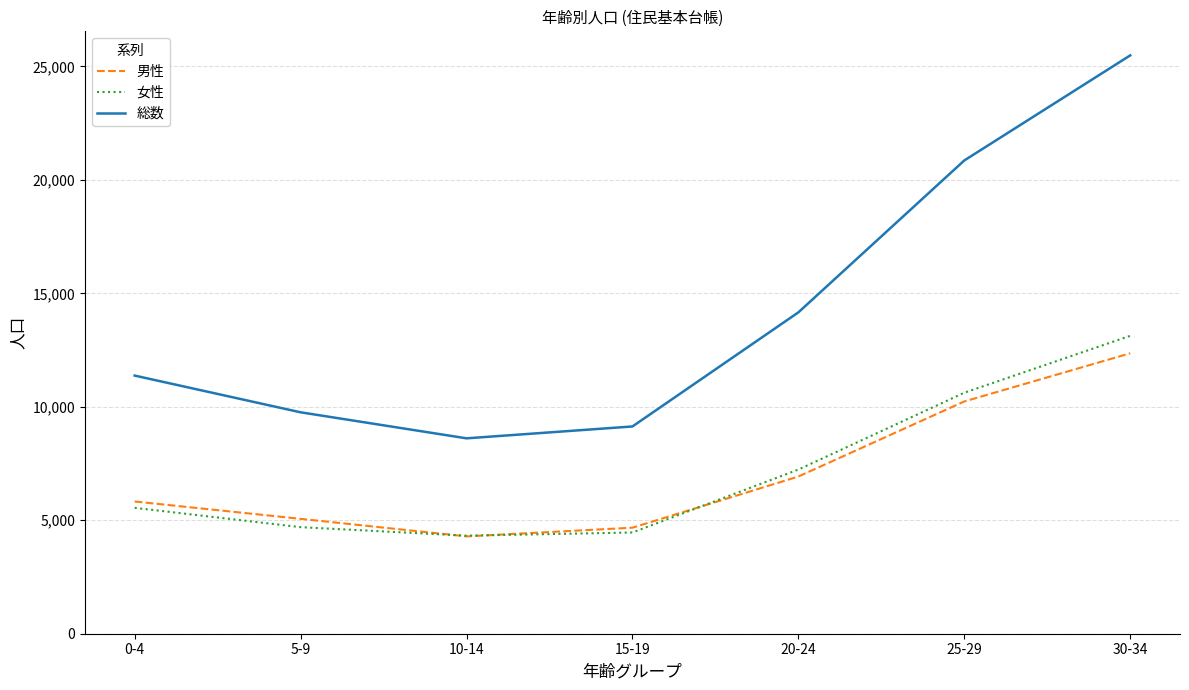

Does the chart have visible grid lines?

Yes